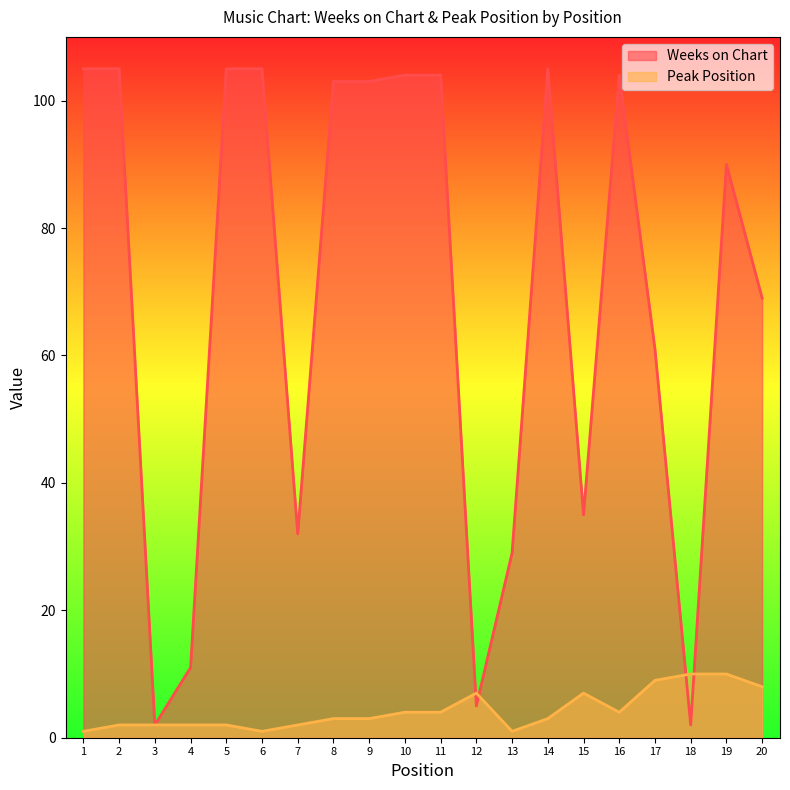

Does the chart display data point markers on the line(s)?

No